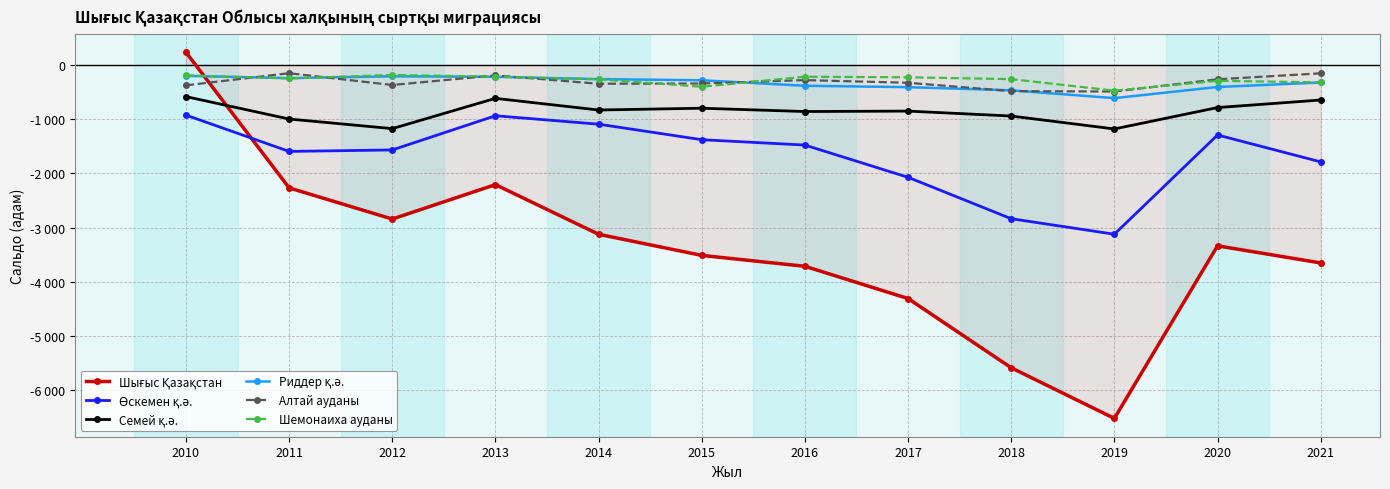

At which label does Шемонаиха ауданы first exceed -251?

2010